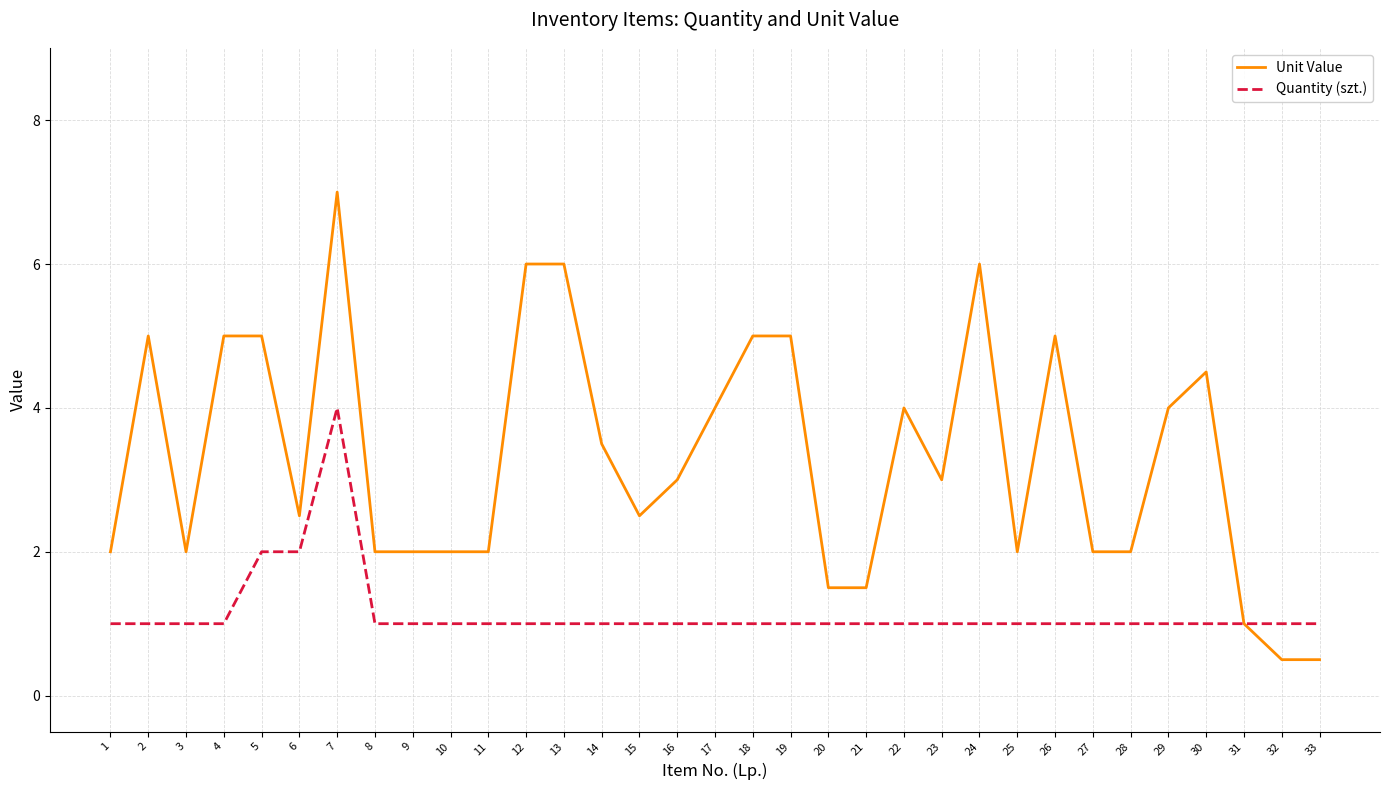

How many lines are shown in the chart?

2